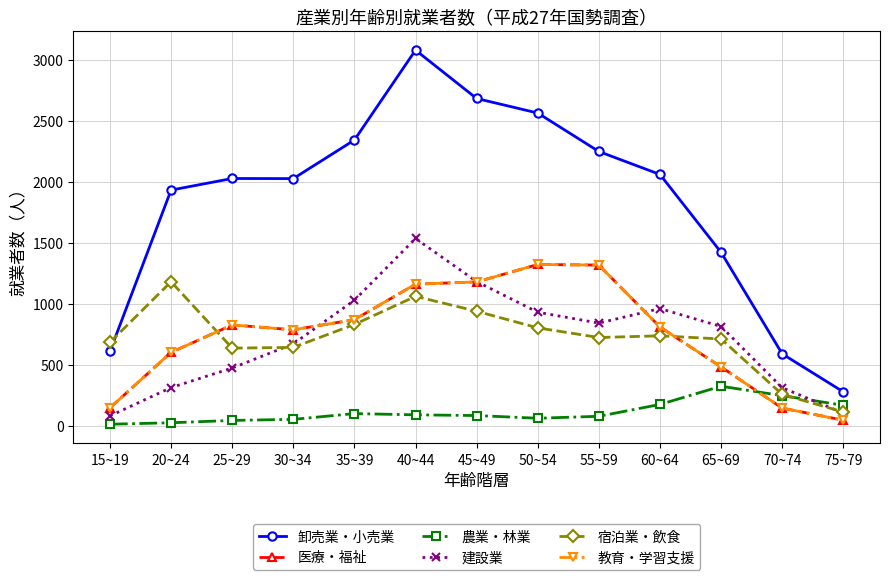

At which category does the chart reach its peak across all series?

40~44